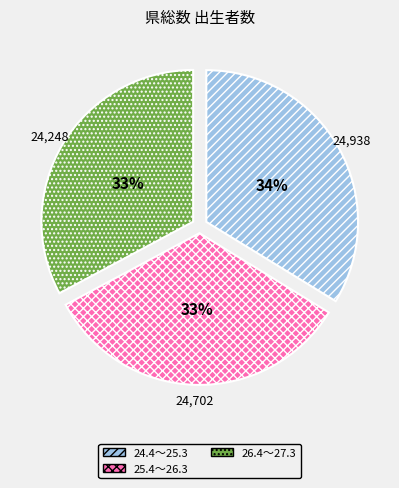

Does 24.4～25.3 account for over 50% of the chart?

No